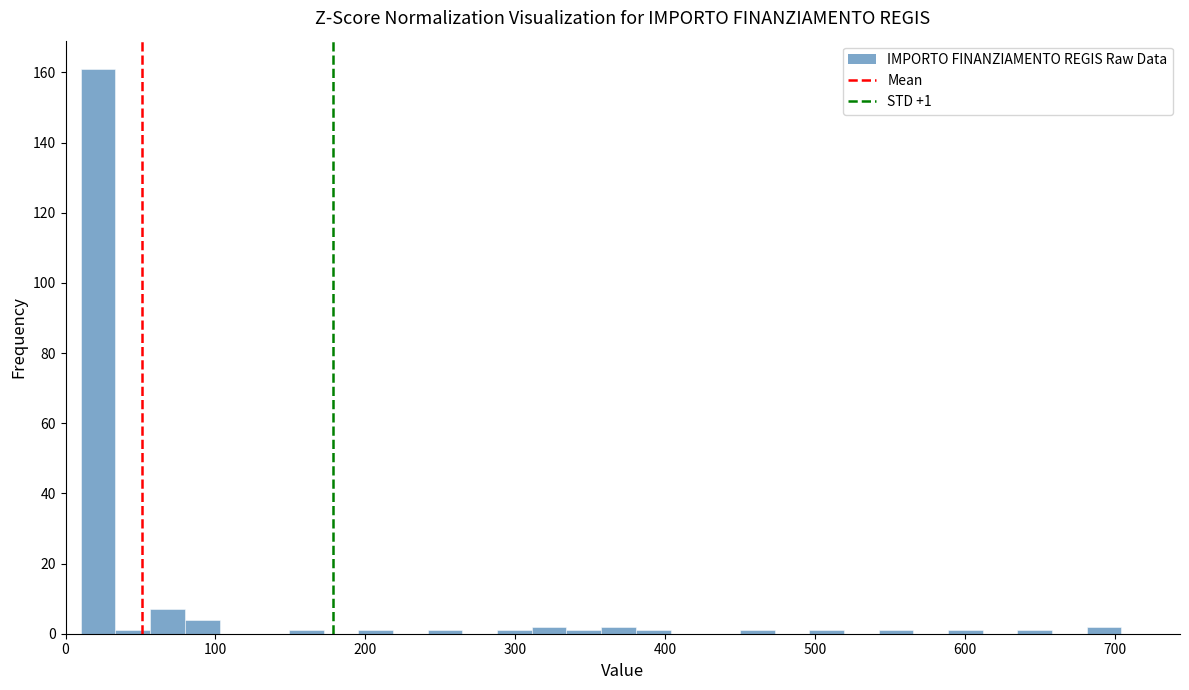

Read against the x-axis, roughly where is the centre of the tallest bar?

20